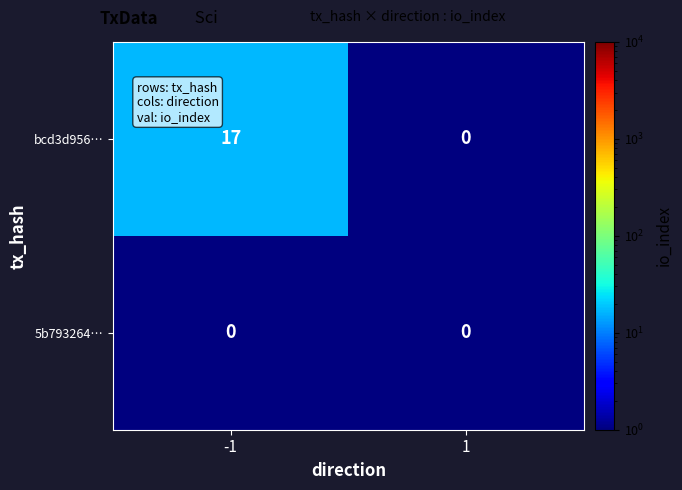

What is the sum of all bcd3d956… values?

17